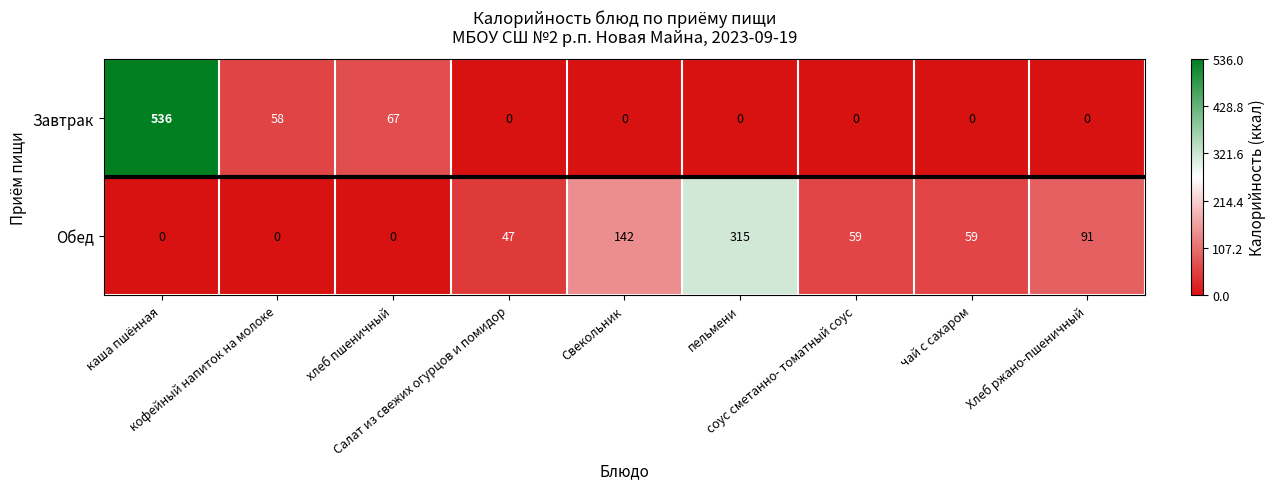

Rank the series by their average value, from highest to lowest.

Обед, Завтрак